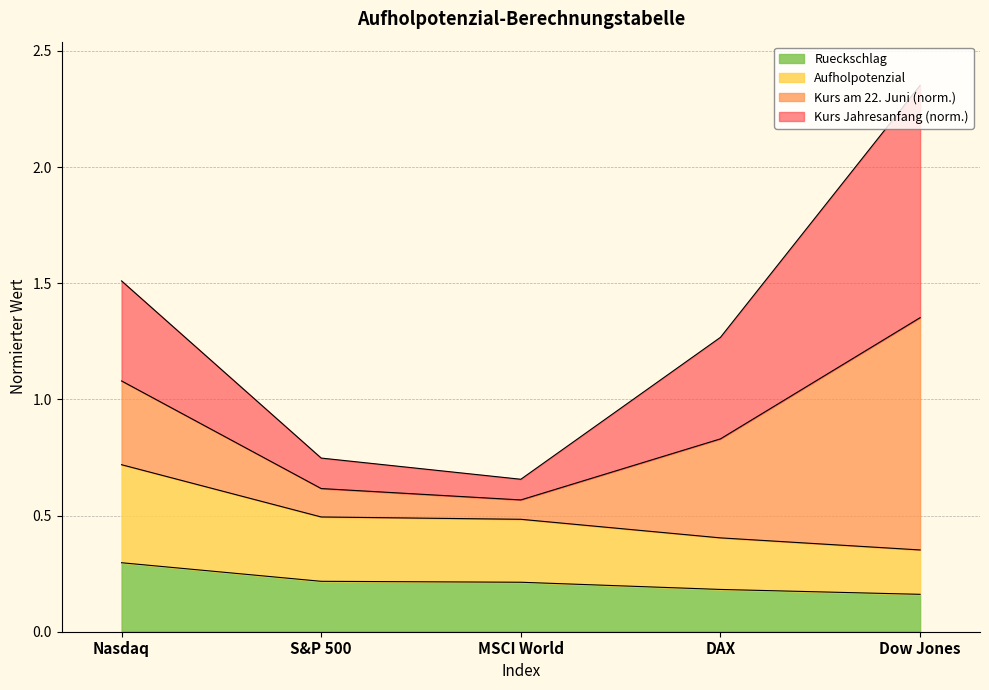

At how many categories does at least one series exceed 1?

3